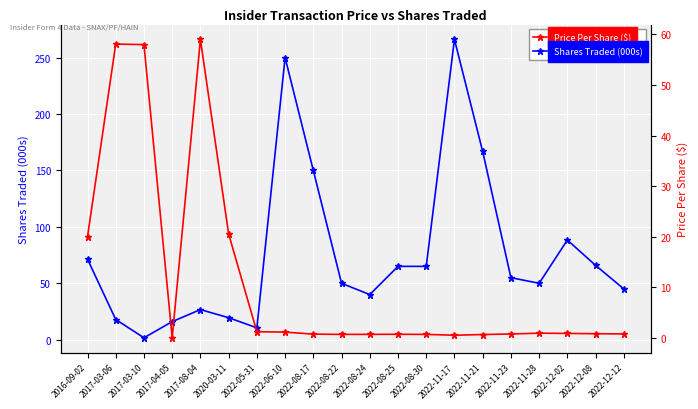

At which category is the sum across all series the highest?

2022-11-17